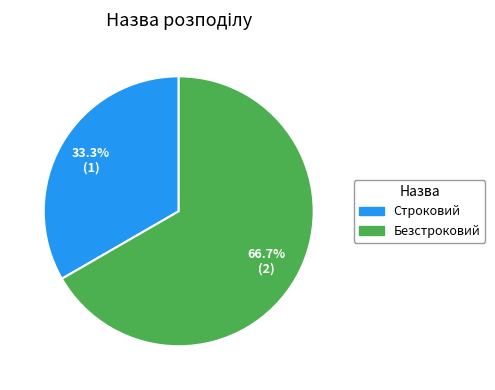

Between Безстроковий and Строковий, which is larger?

Безстроковий